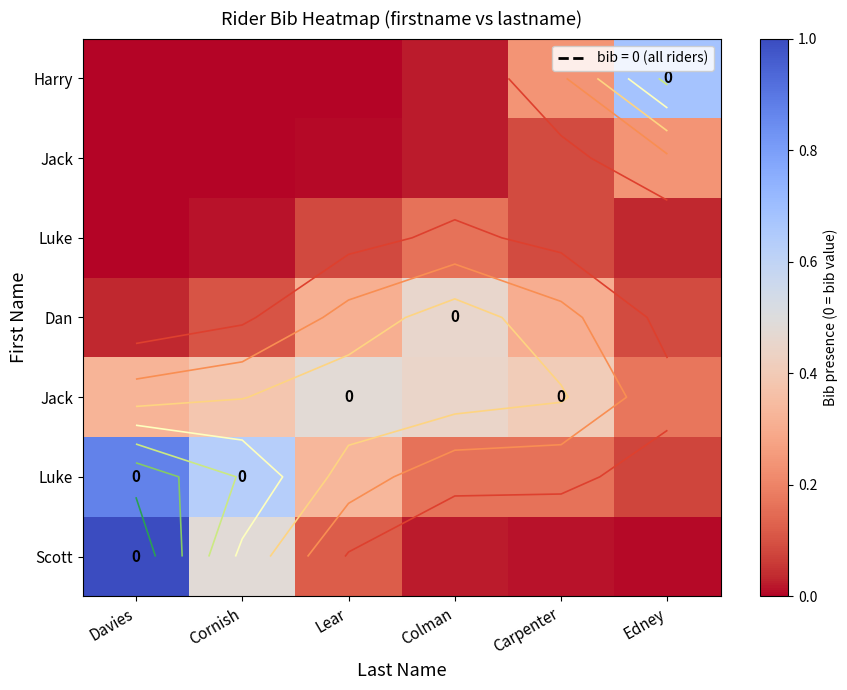

Which label corresponds to the smallest value in the chart?

Davies